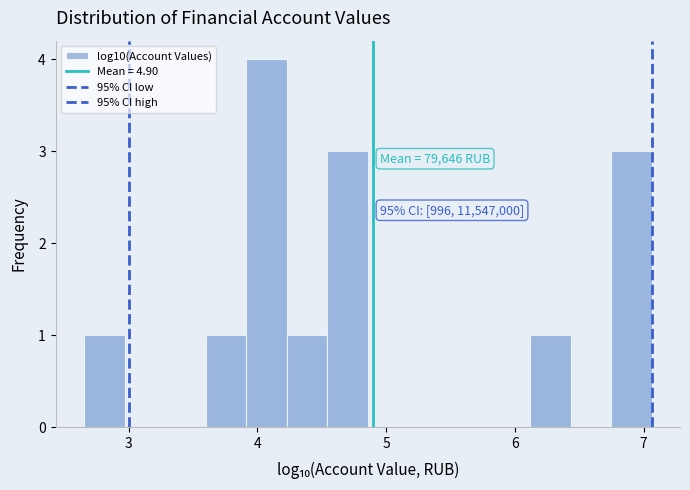

Around what value on the x-axis is the tallest bar? Give the approximate position of its centre, as read against the axis.

4.1